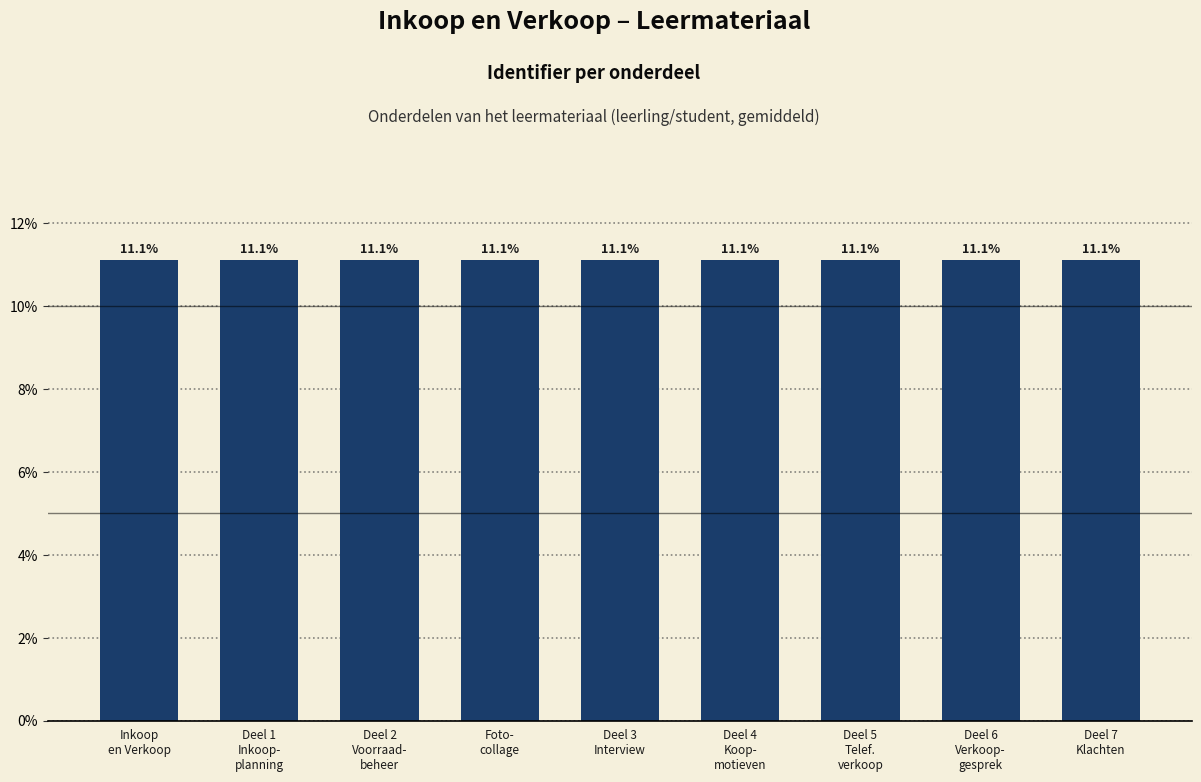

Count the values in the range 11 to 12.

9